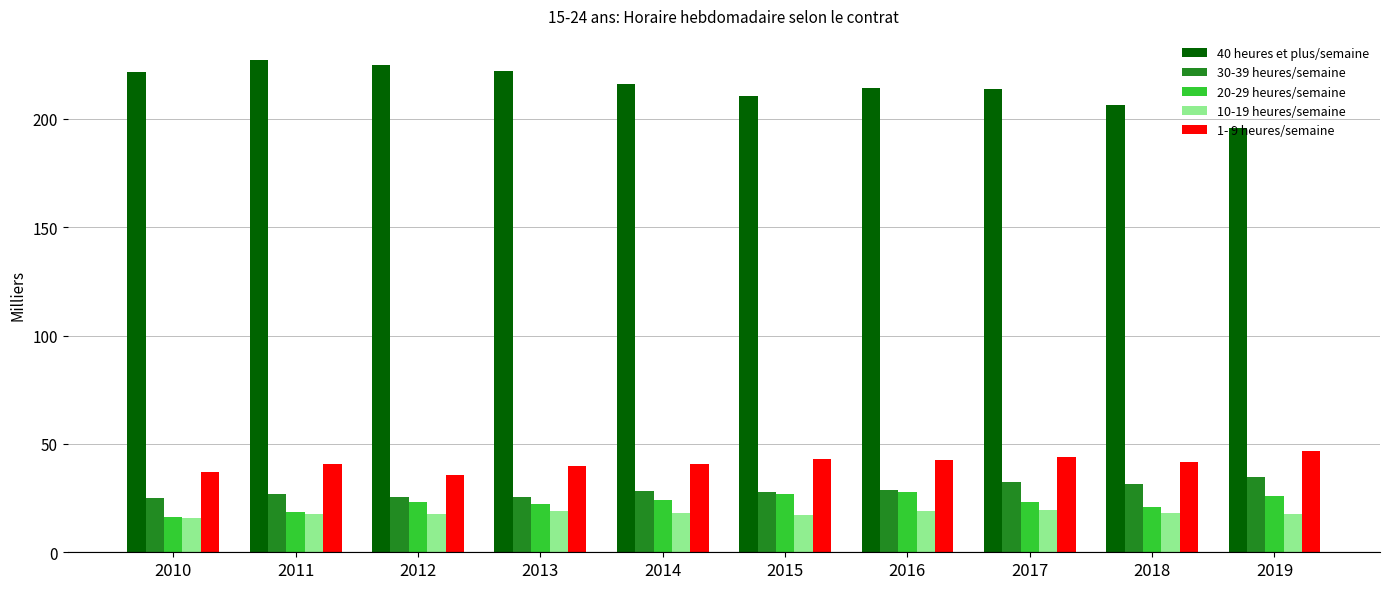

What is the spread (max minus min) of values at 2010?

205.8